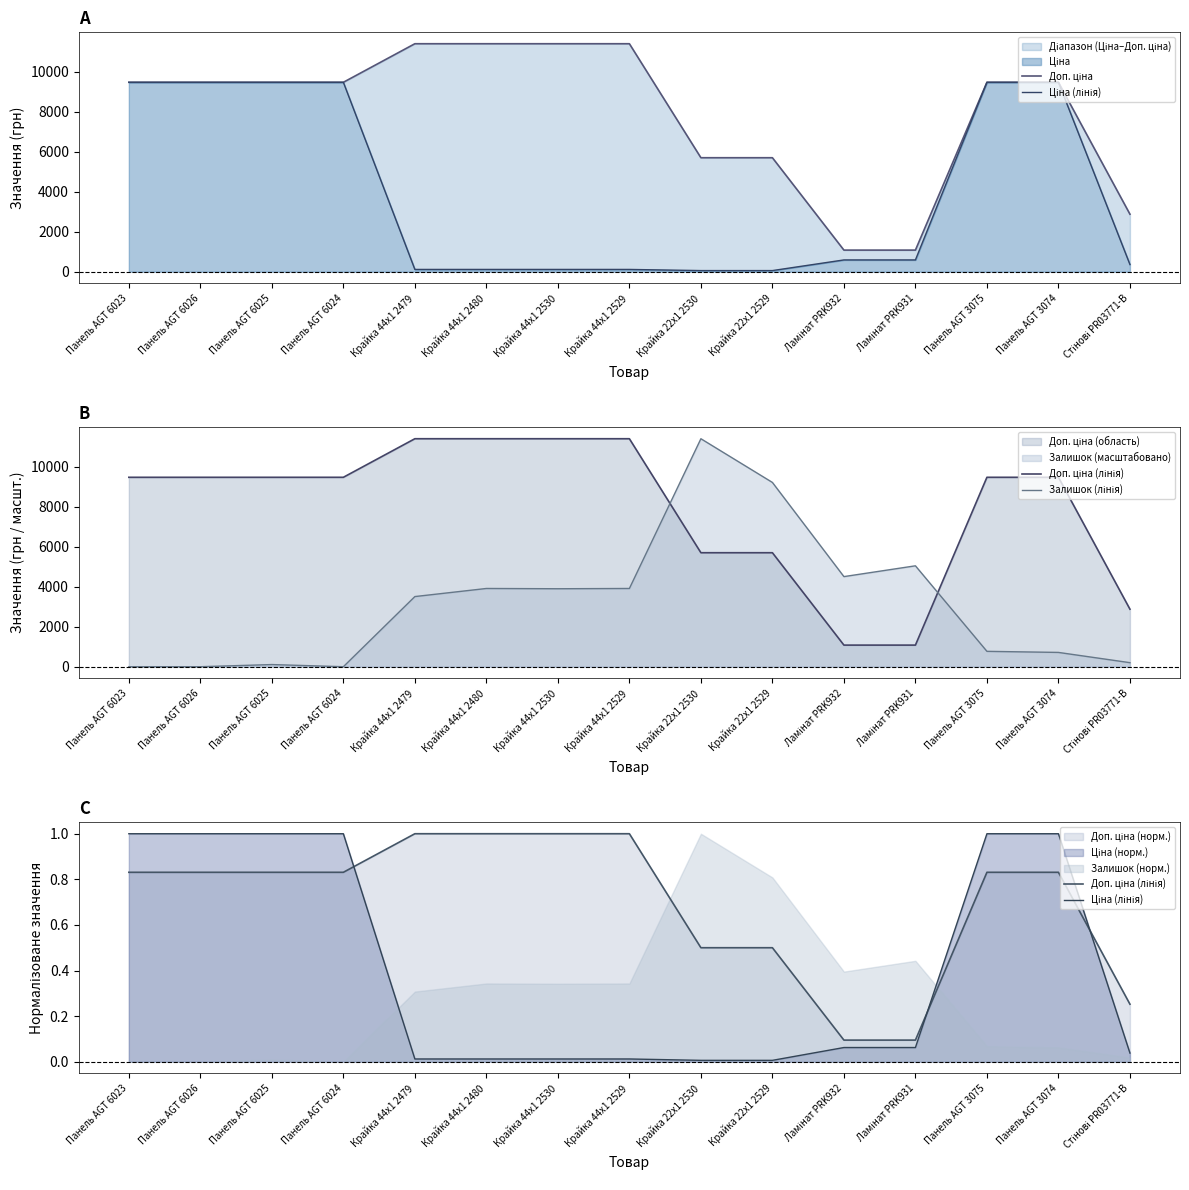

What is the total value across all series at Панель AGT 3075?

10251.6